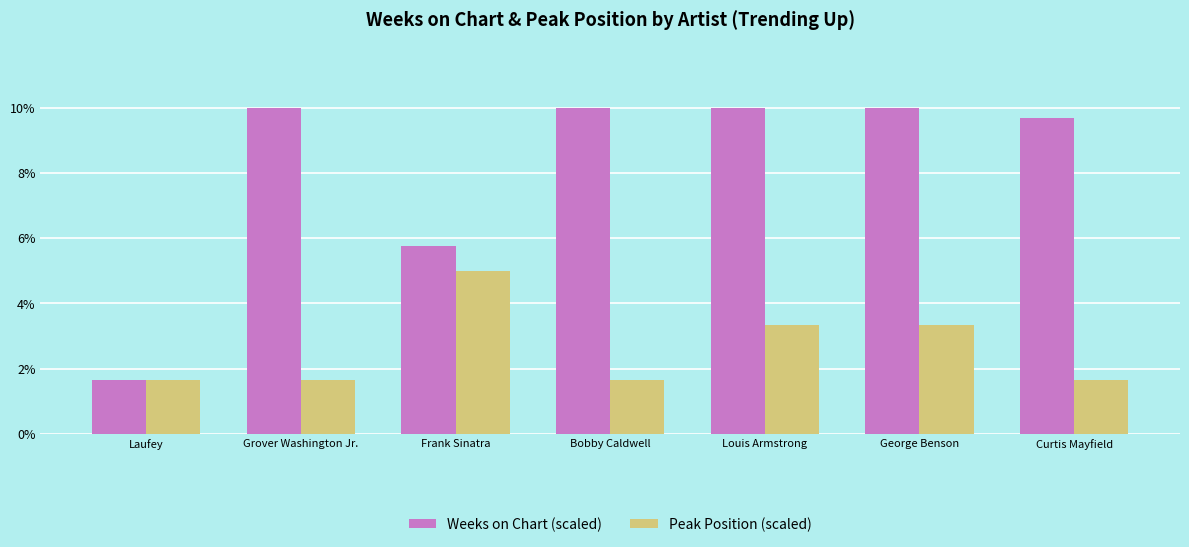

What is the sum of the Weeks on Chart (scaled) values at Laufey and George Benson?

11.6